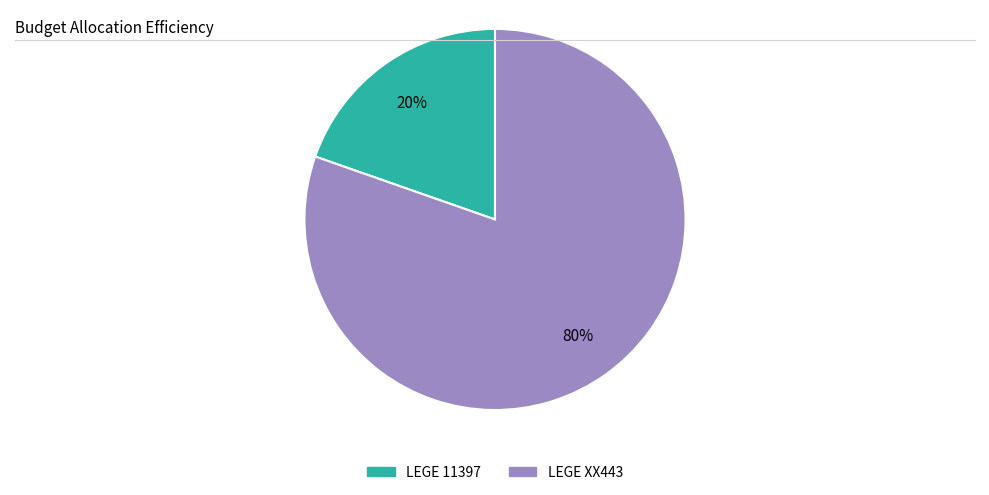

Does any single category account for the majority?

Yes